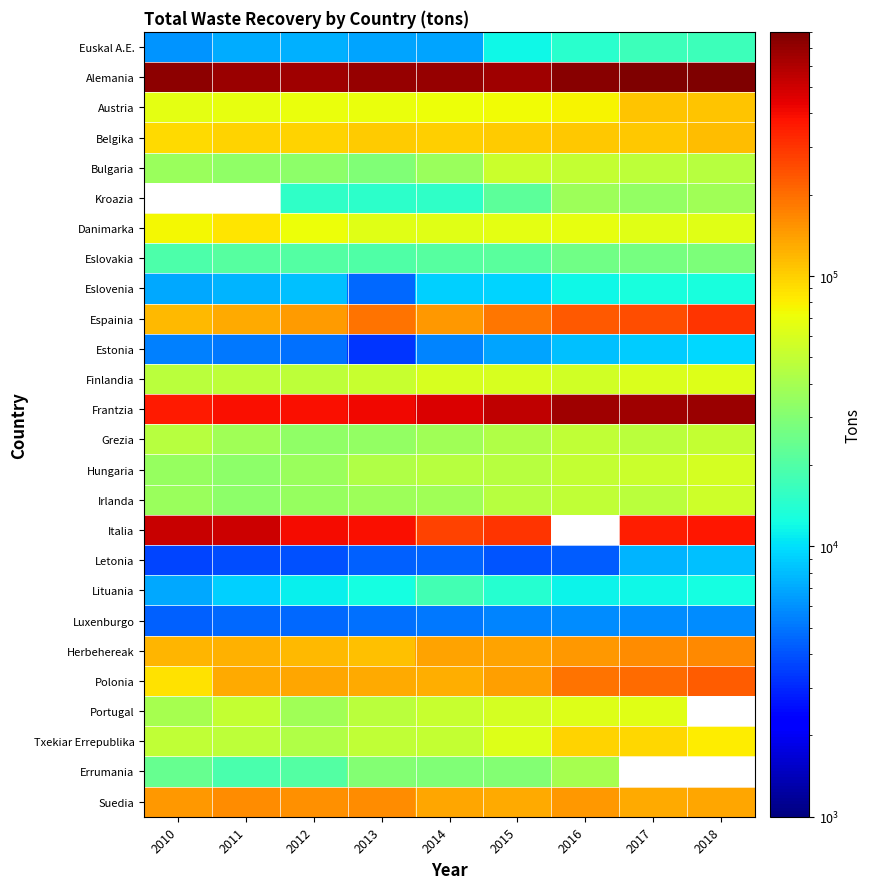

Which series has the largest total across all categories?

Alemania